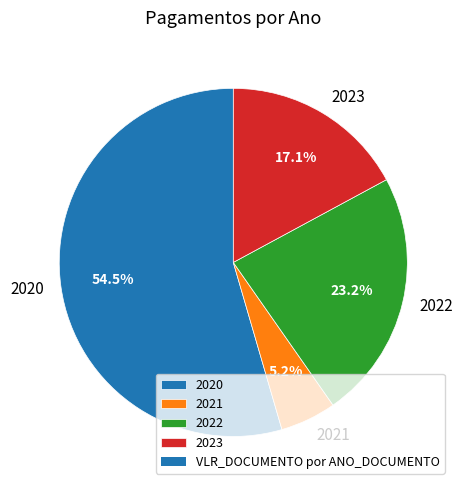

Combined, do 2023 and 2022 account for over 50%?

No